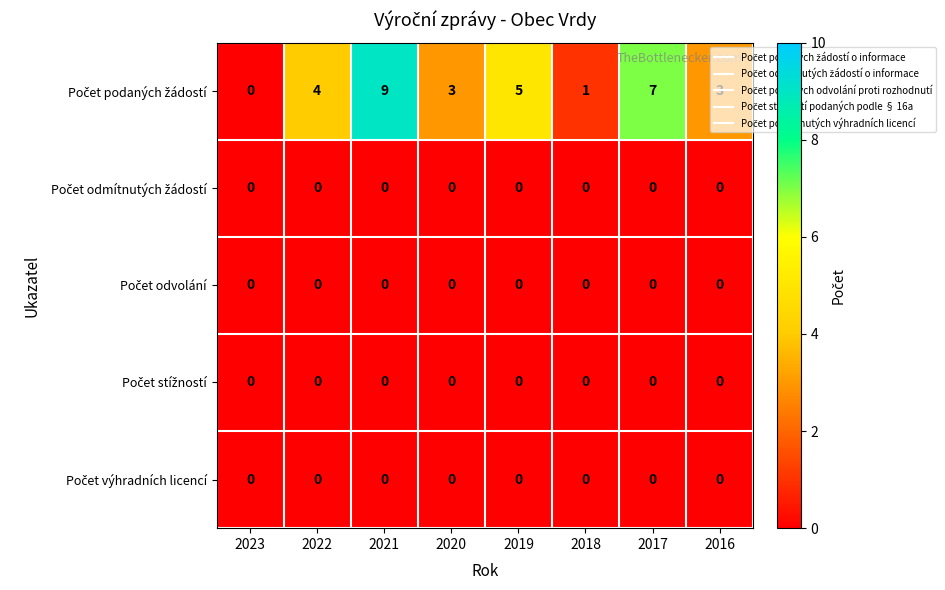

Which category has the highest value across all series?

2021